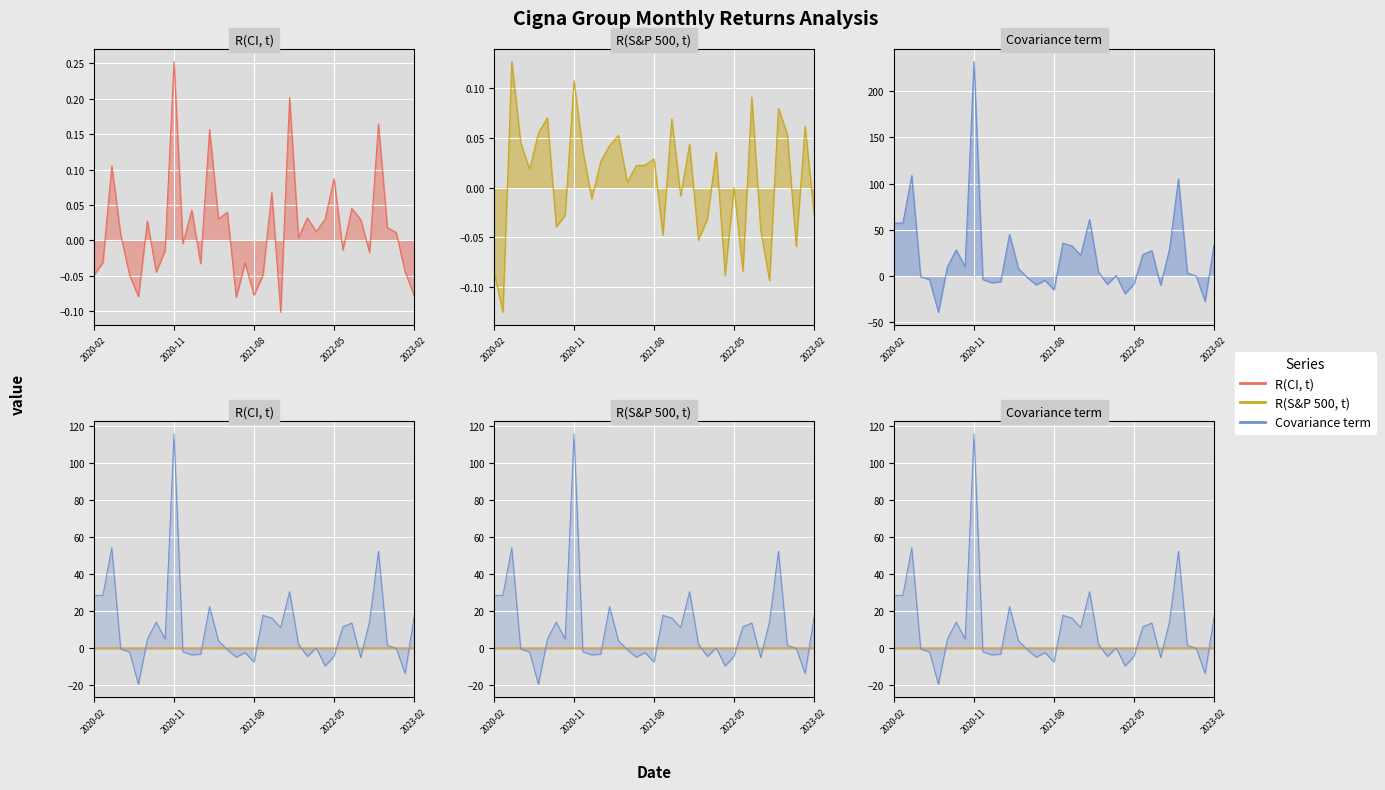

At which category does Covariance term line reach its first local valley?

5